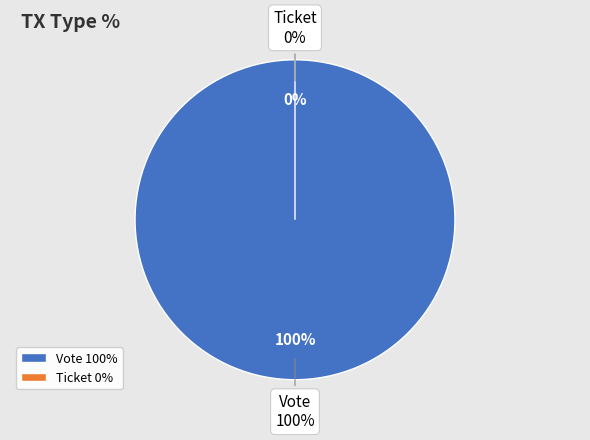

What percentage is NOT represented by Ticket?

100.0%